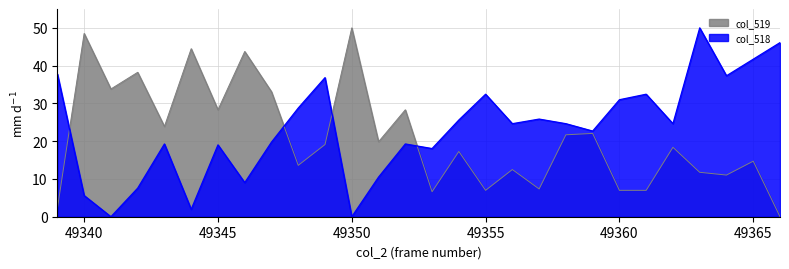

How many times do col_519 and col_518 cross each other?

4